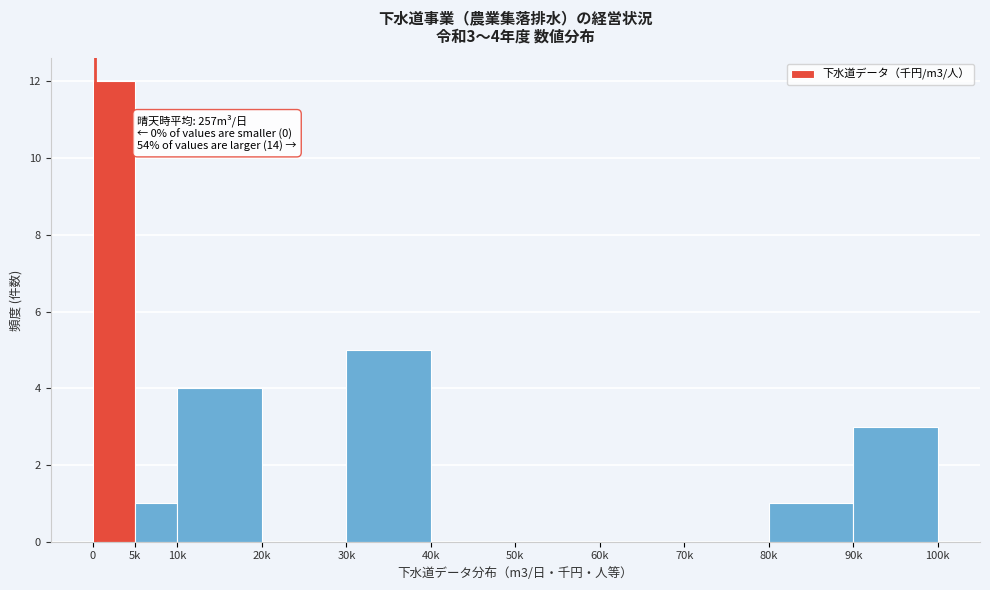

Reading left to right, what are all the values shown in this chart?

0=12	5k=1	10k=4	20k=0	30k=5	40k=0	50k=0	60k=0	70k=0	80k=1	90k=3